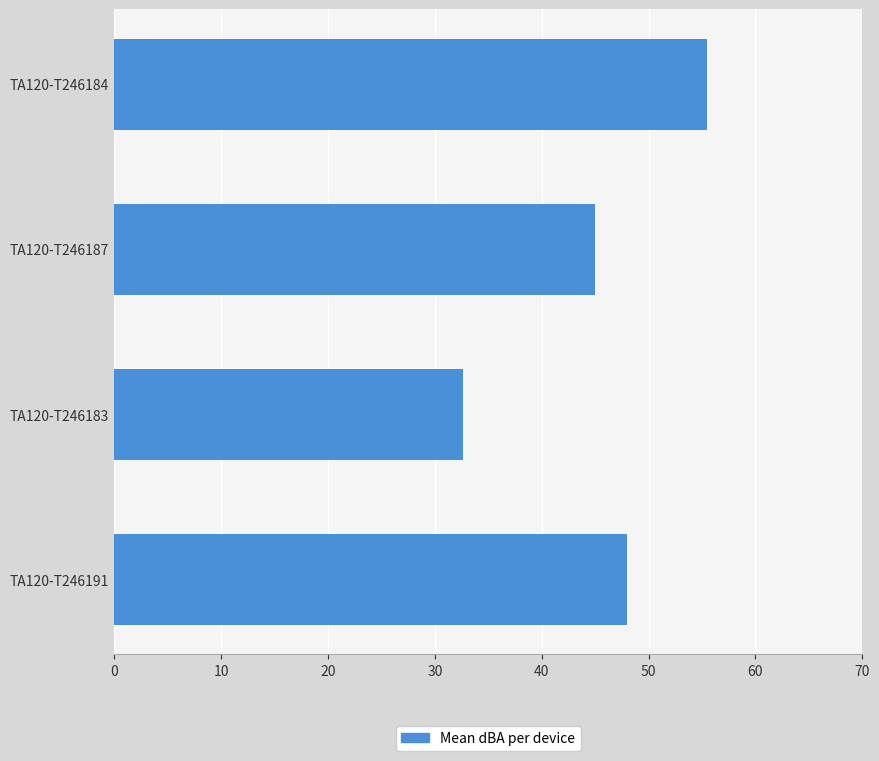

Reading bottom to top, list all the values displayed in this chart.

TA120-T246191=48.0	TA120-T246183=32.7	TA120-T246187=45.0	TA120-T246184=55.5